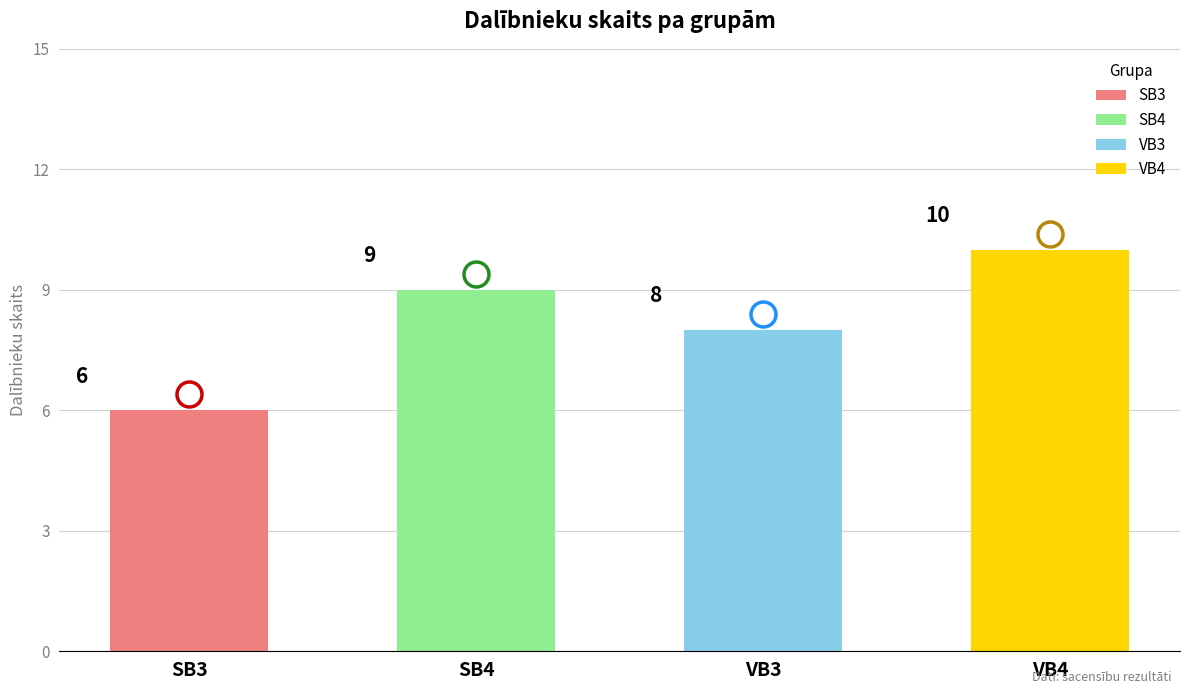

What position from the left is VB3?

3